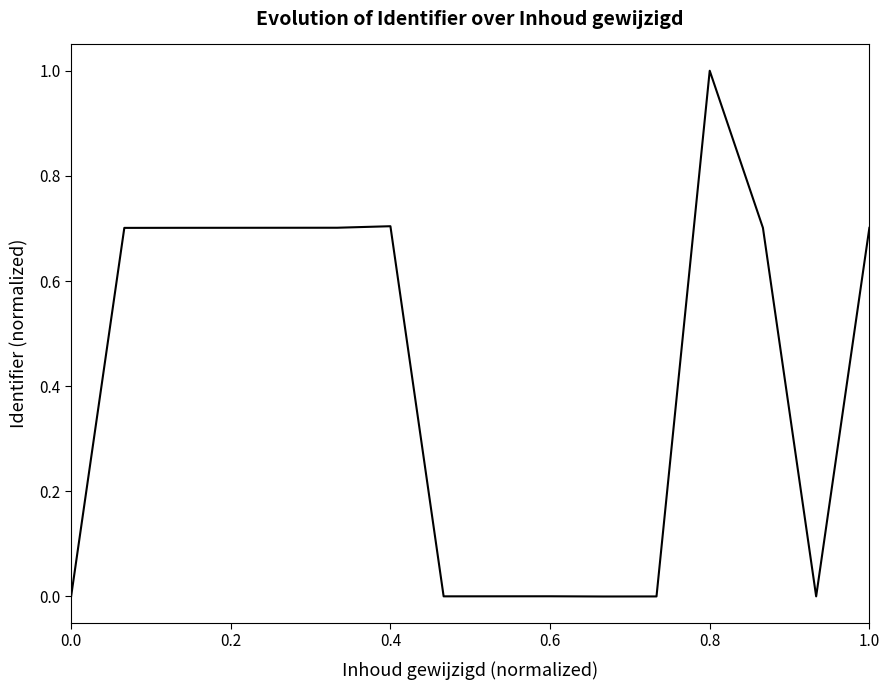

What is the difference between the maximum and minimum values?

1.0